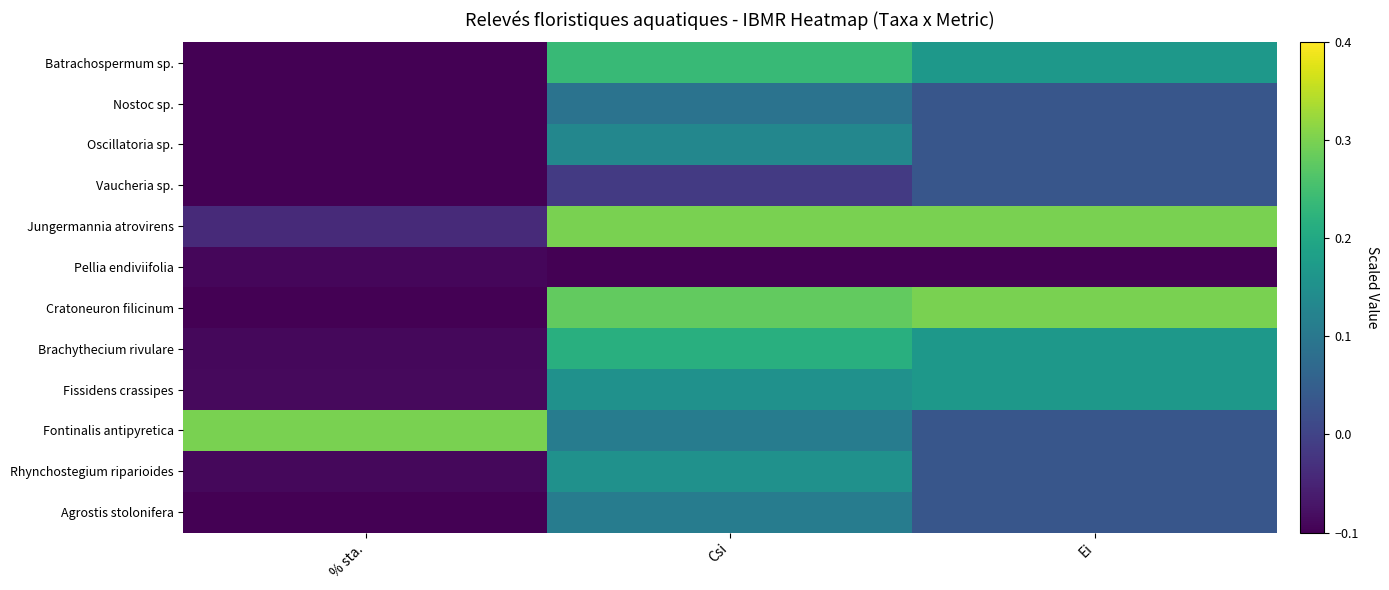

How many data points does each series have?

3